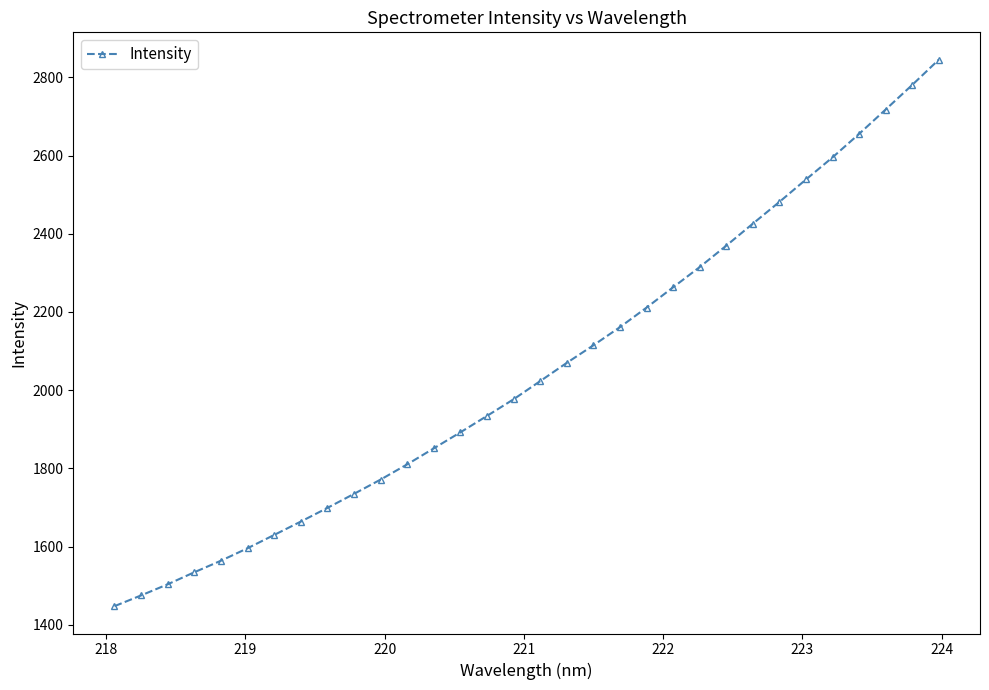

What is the maximum value shown in the chart?

2845.3